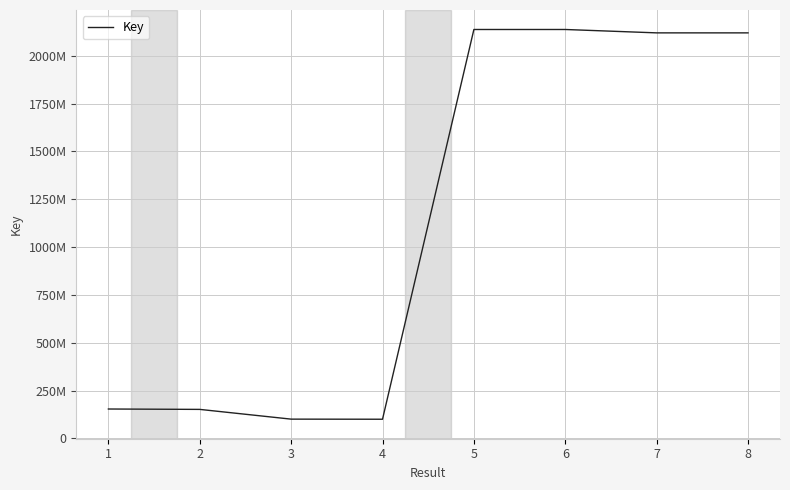

What is the difference between the maximum and minimum values?

2037265699